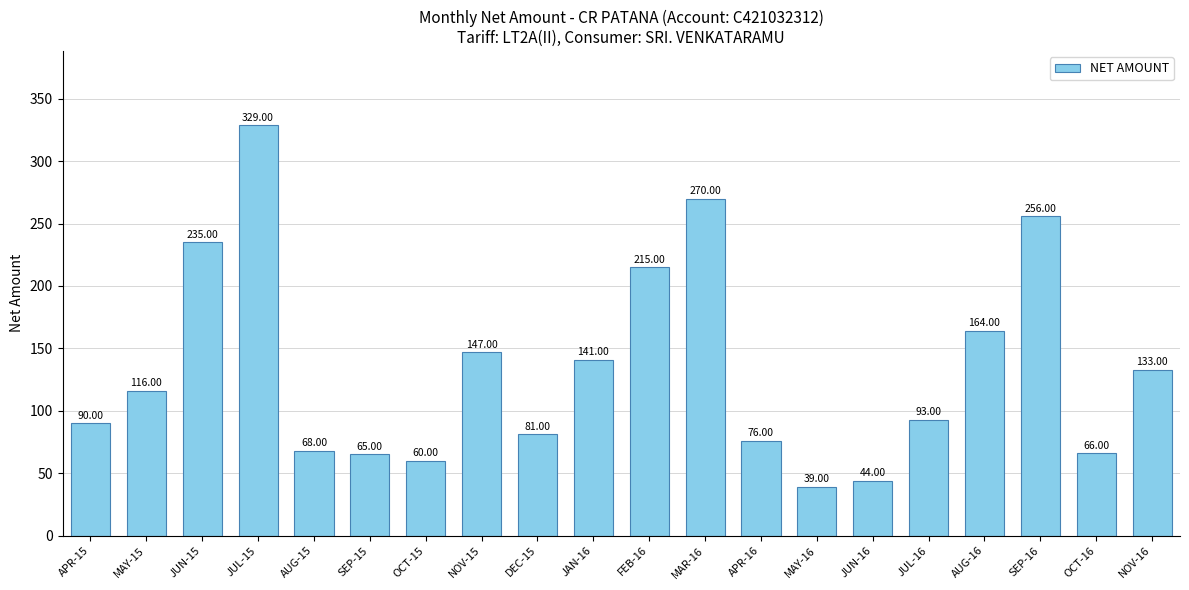

What is the difference between the maximum and minimum values?

290